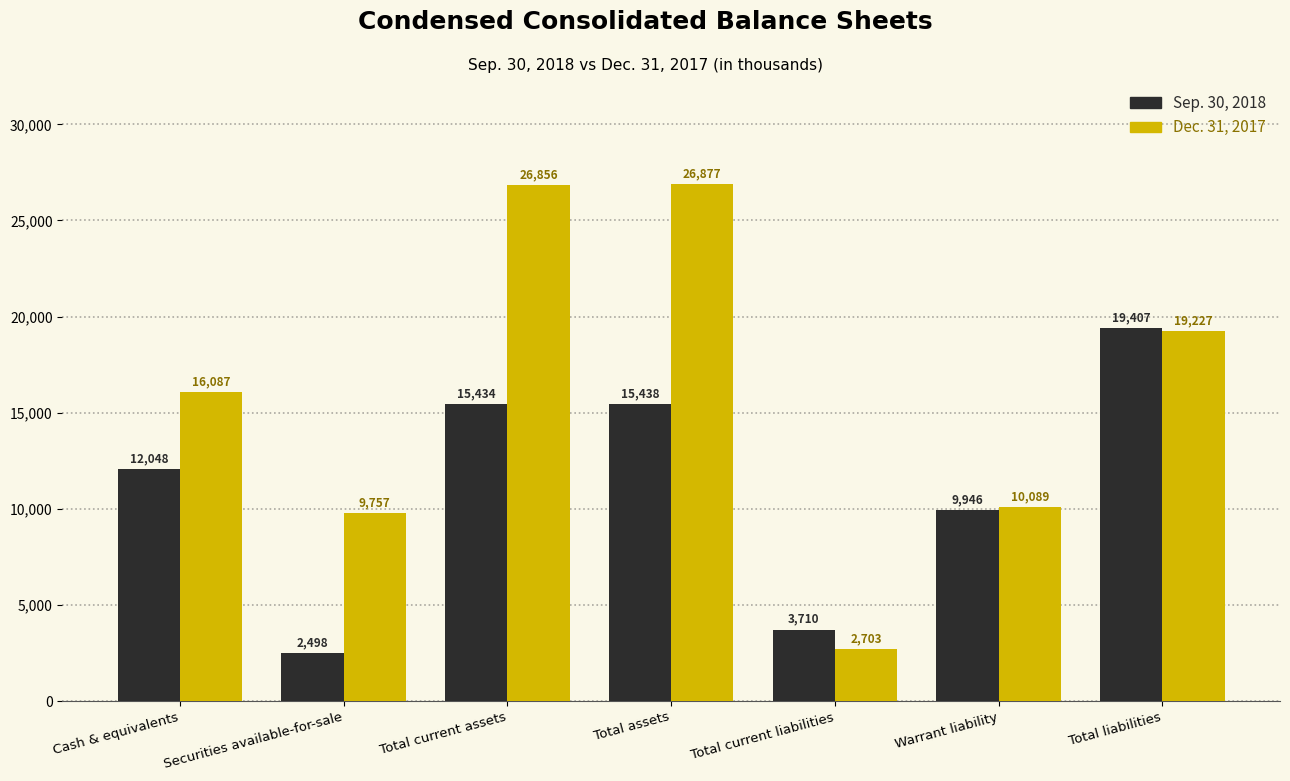

What is the difference between the second highest and minimum values in the Sep. 30, 2018 series?

12940